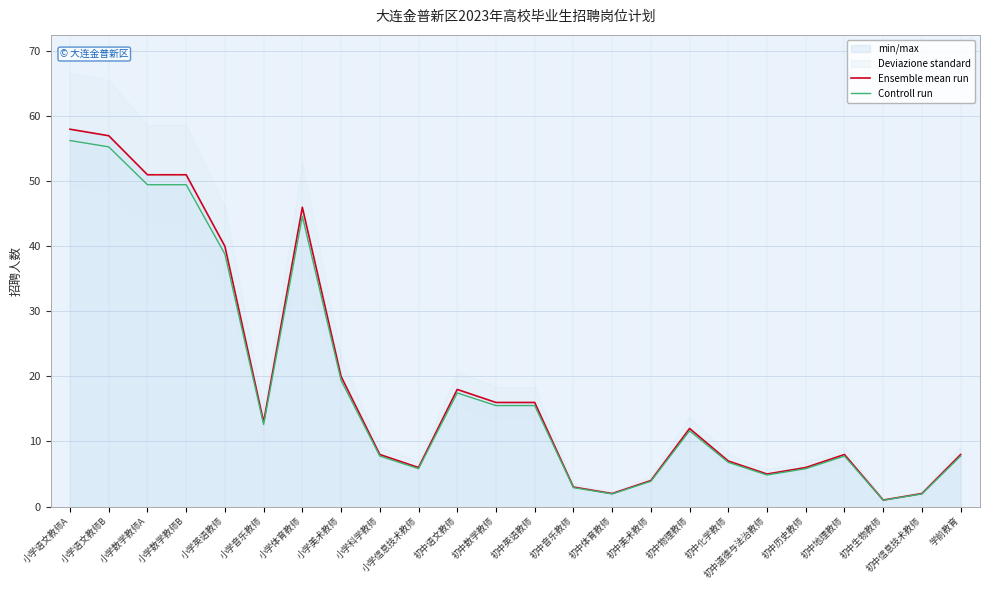

True or false: Controll run and Ensemble mean run intersect in this chart.

False